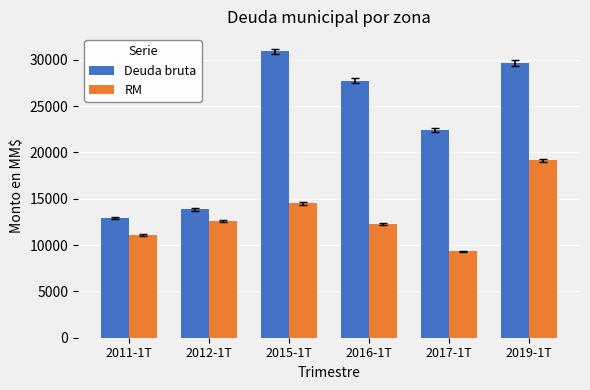

What are all the series names shown in the legend?

Deuda bruta, RM